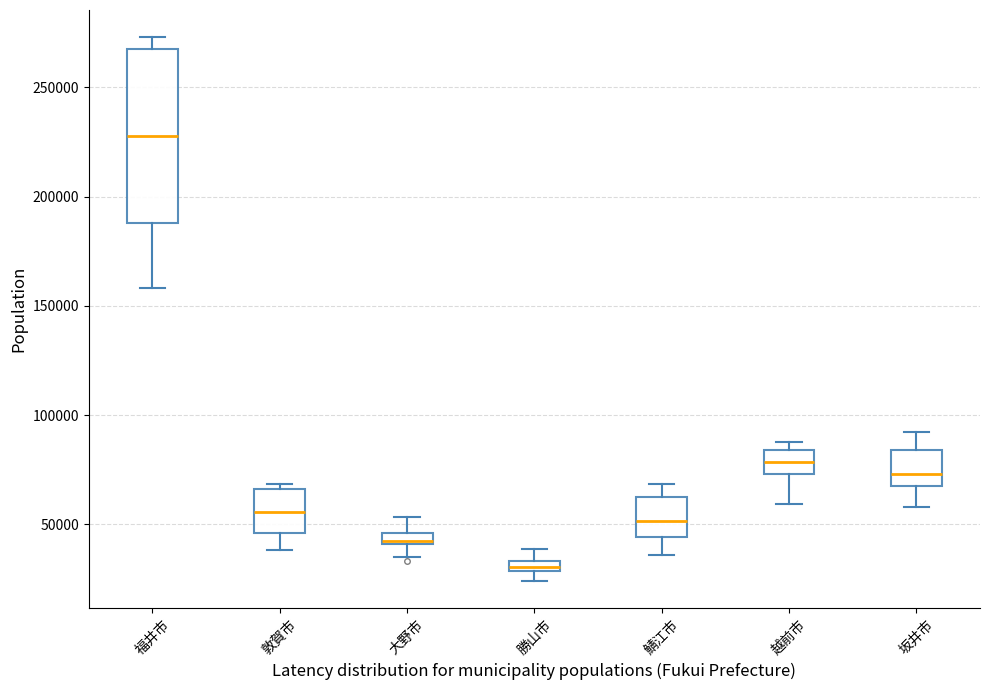

Which box has the highest median line?

福井市